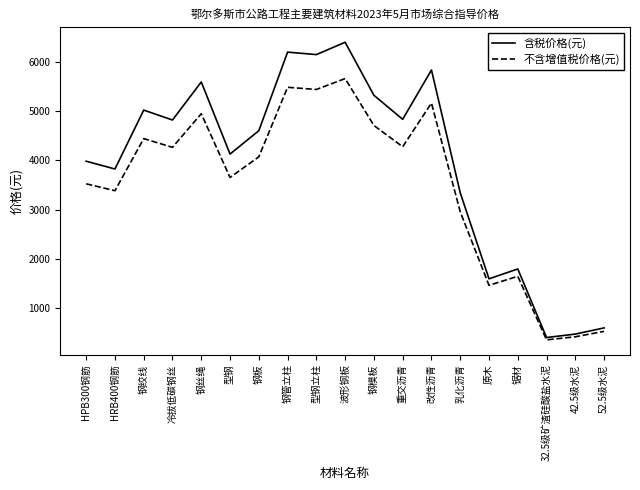

Read the 不含增值税价格(元) value at 钢模板.

4708